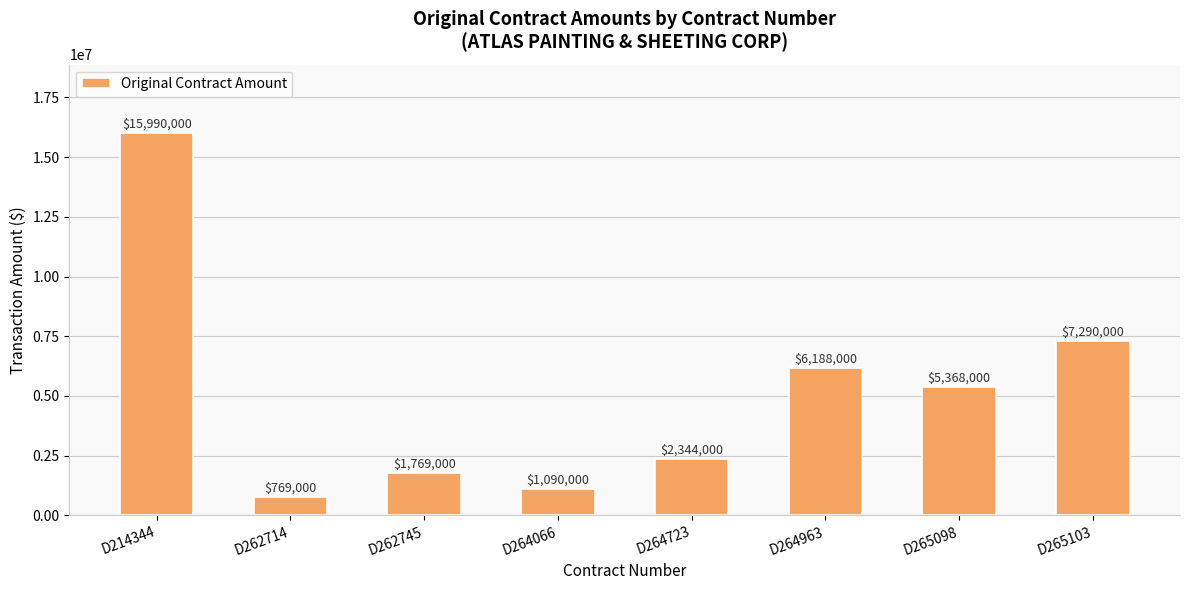

What is the value of the 8th bar from the left?

7290000